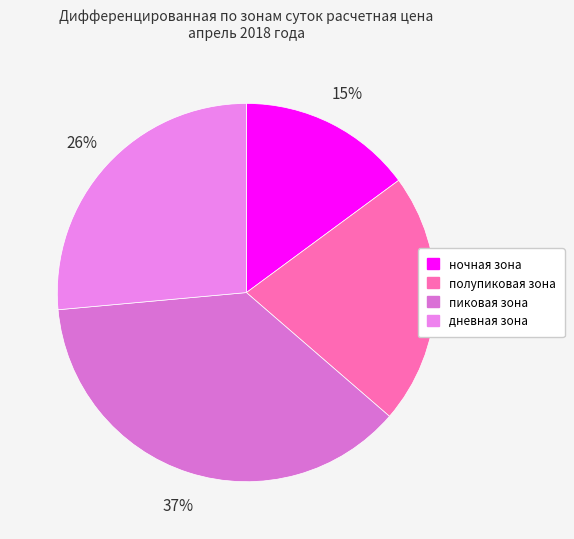

Is it true that полупиковая зона is 34% of the pie?

False